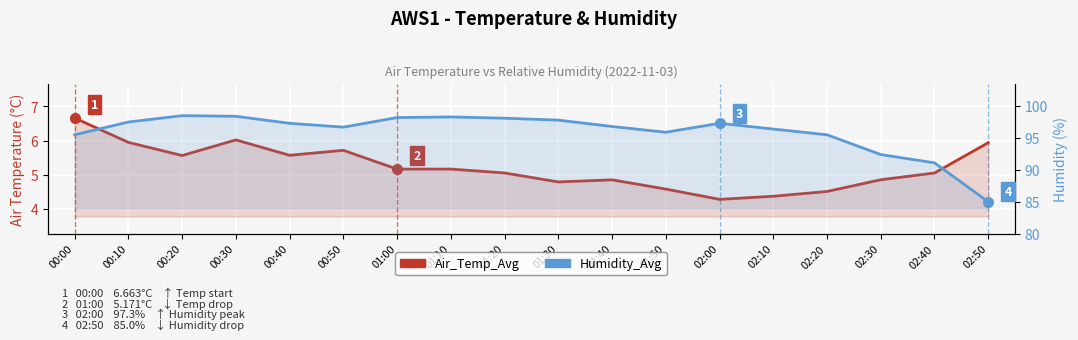

What is the difference between the Air_Temp_Avg values at 00:00 and 01:50?

2.1